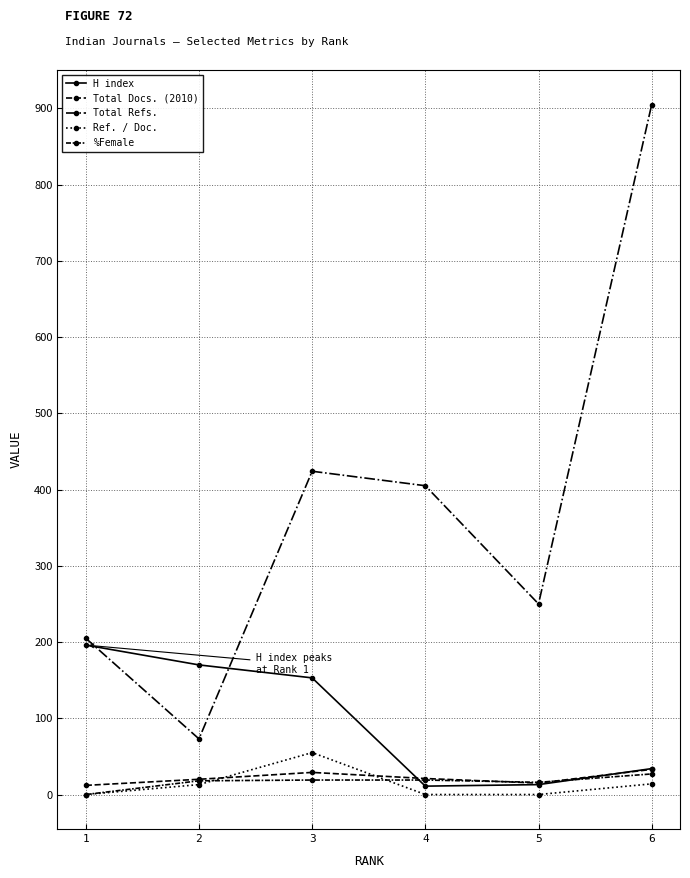

The value of Total Refs. at 1 is 103. True or false?

False